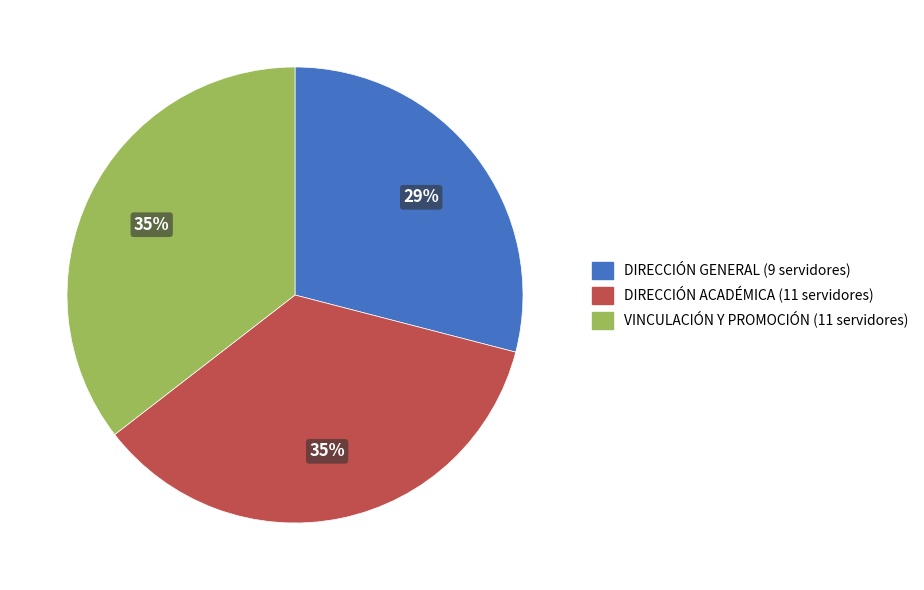

To the nearest percent, what is the average slice percentage?

33%